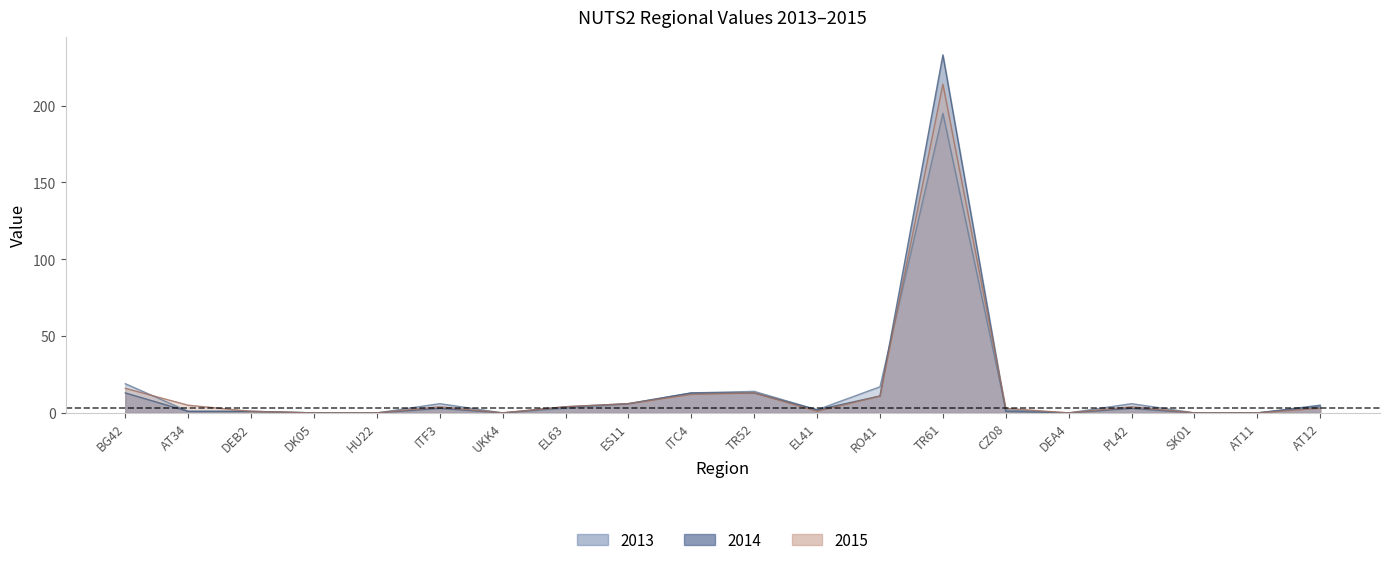

Which category has the lowest value in the 2015 series?

DK05